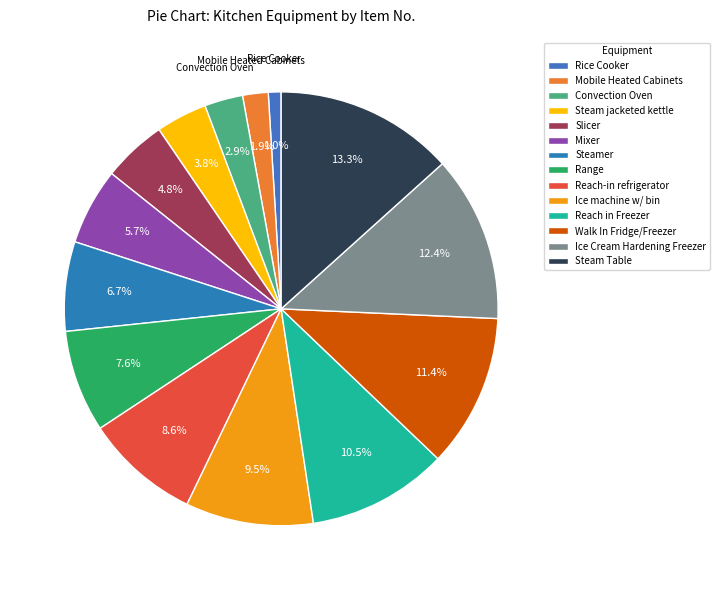

How many slices are in this pie chart?

14